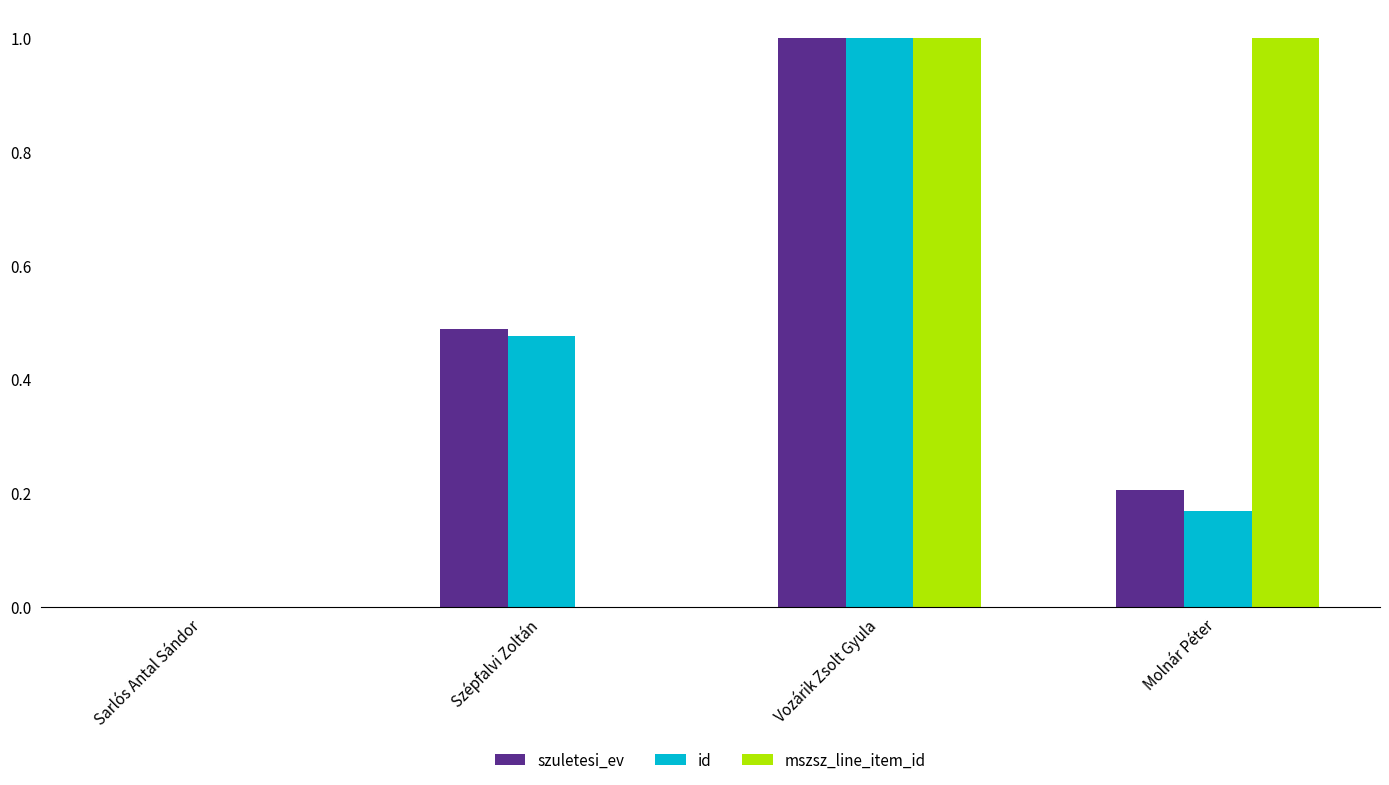

At which category is the sum across all series the highest?

Vozárik Zsolt Gyula